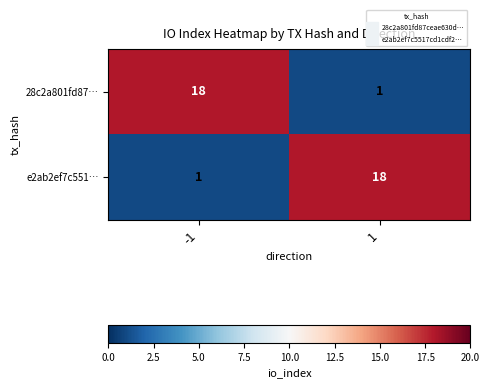

Rank the series at -1 from lowest to highest value.

e2ab2ef7c551…, 28c2a801fd87…